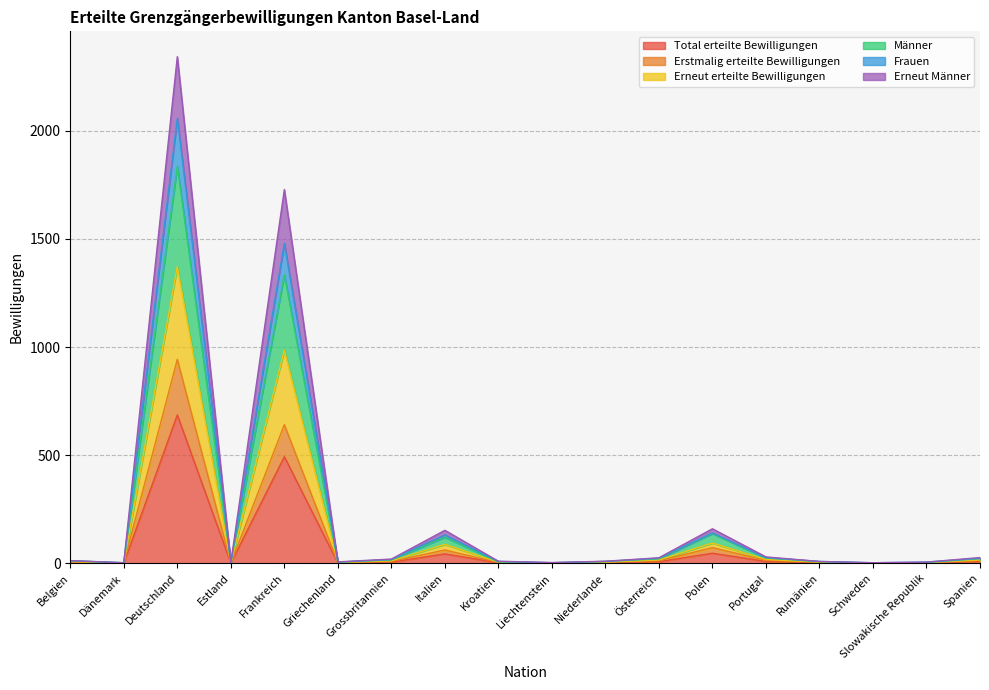

True or false: Erstmalig erteilte Bewilligungen and Männer cross at least once.

False